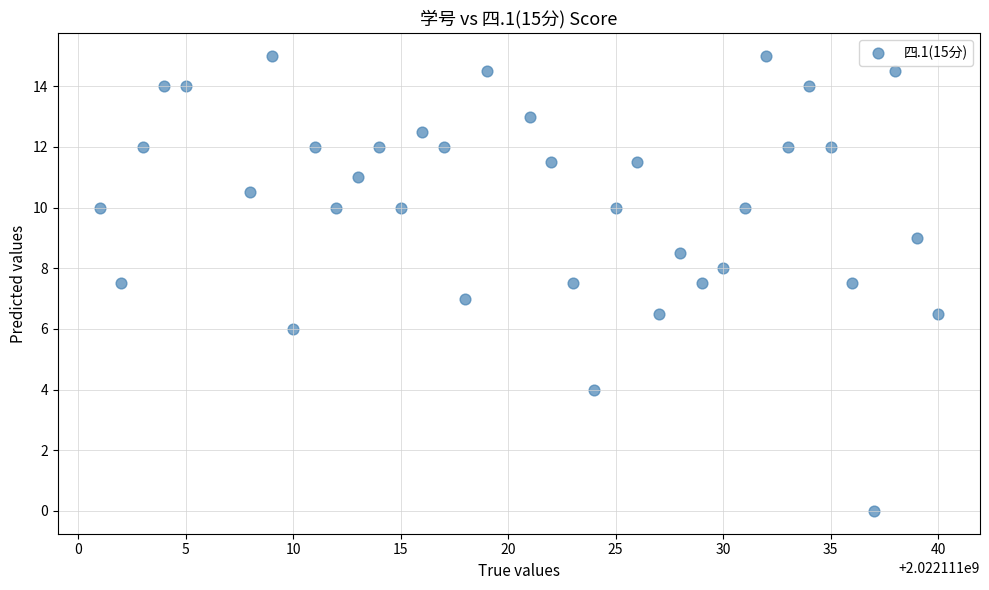

What is the range of Y values (max minus min)?

15.0